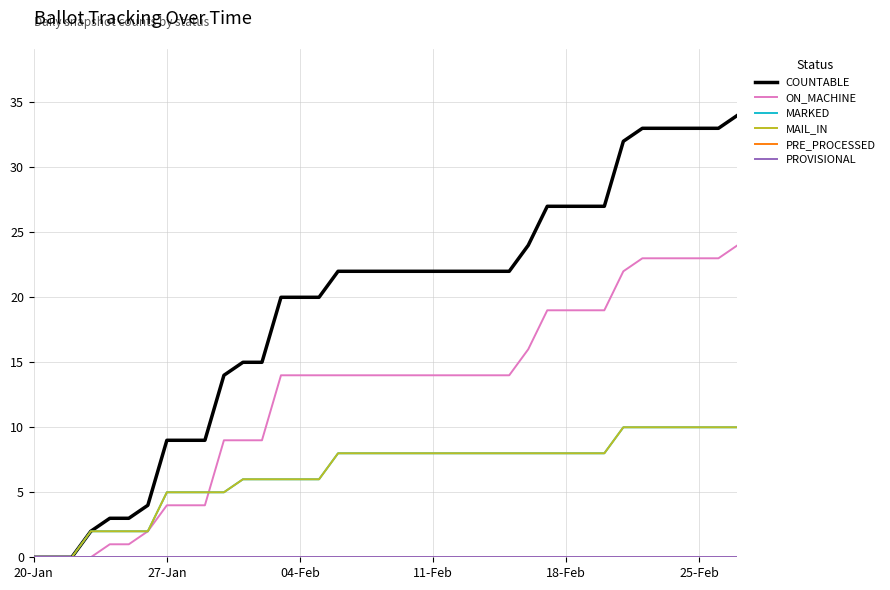

How many data points in MAIL_IN are less than 8?

16